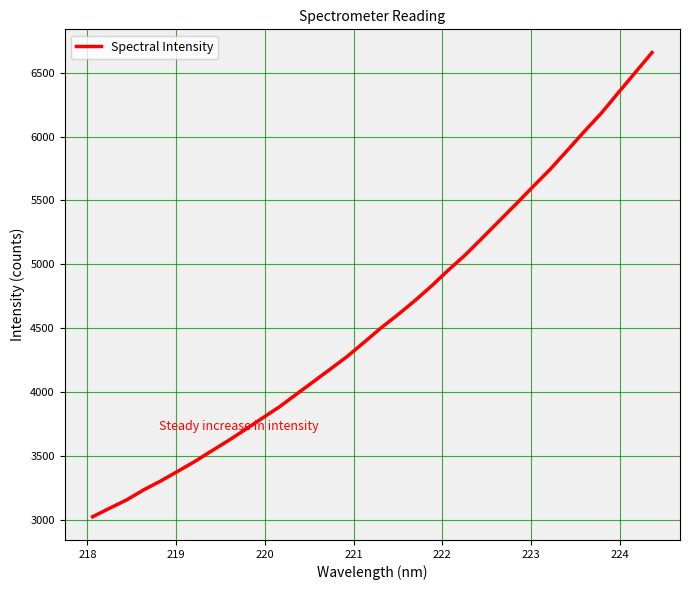

What is the difference between the maximum and minimum values?

3632.0